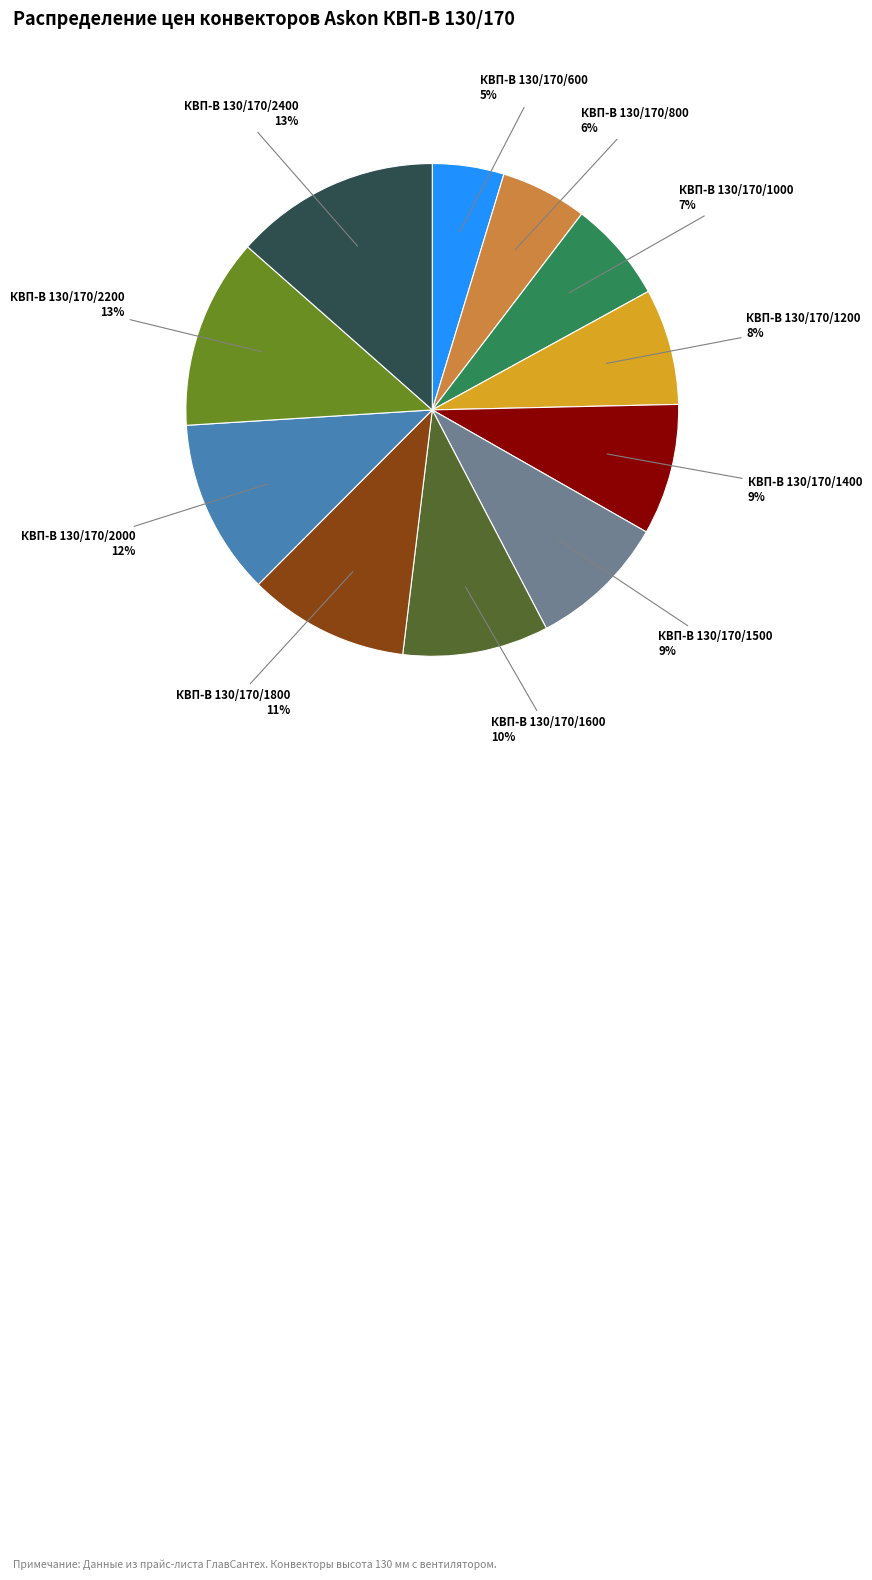

How many segments does this pie chart have?

11